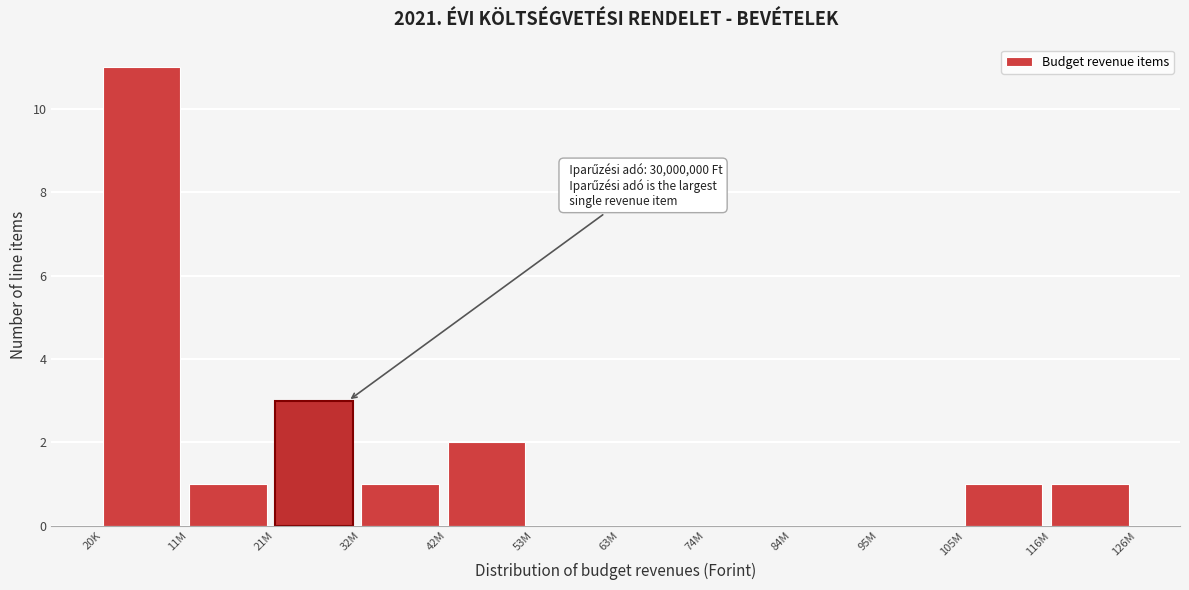

Reading left to right, list all the values displayed in this chart.

20K=11	11M=1	21M=3	32M=1	42M=2	53M=0	63M=0	74M=0	84M=0	95M=0	105M=1	116M=1